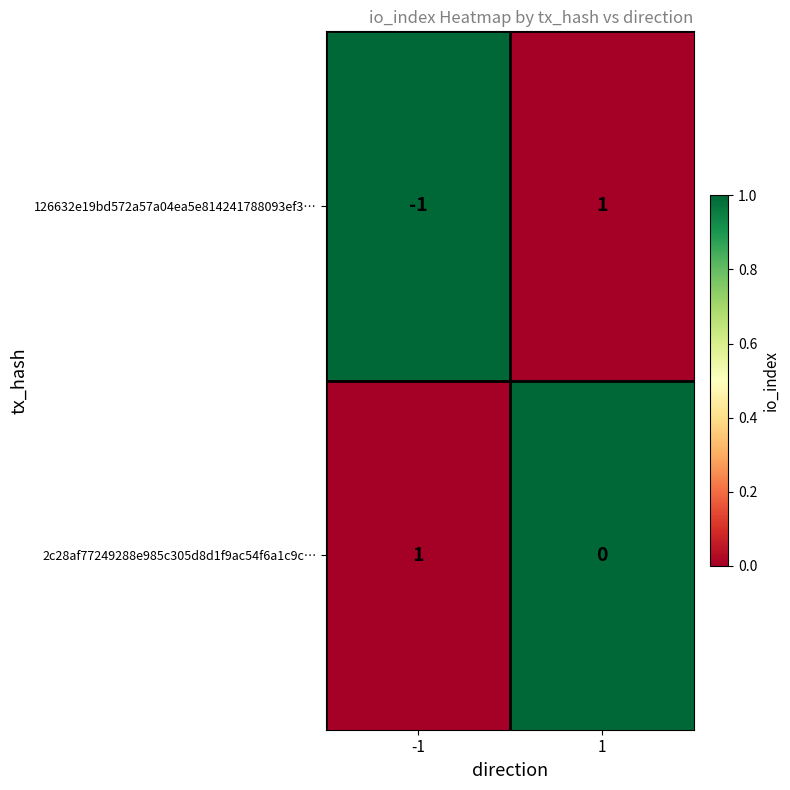

How many distinct data groups are displayed?

2